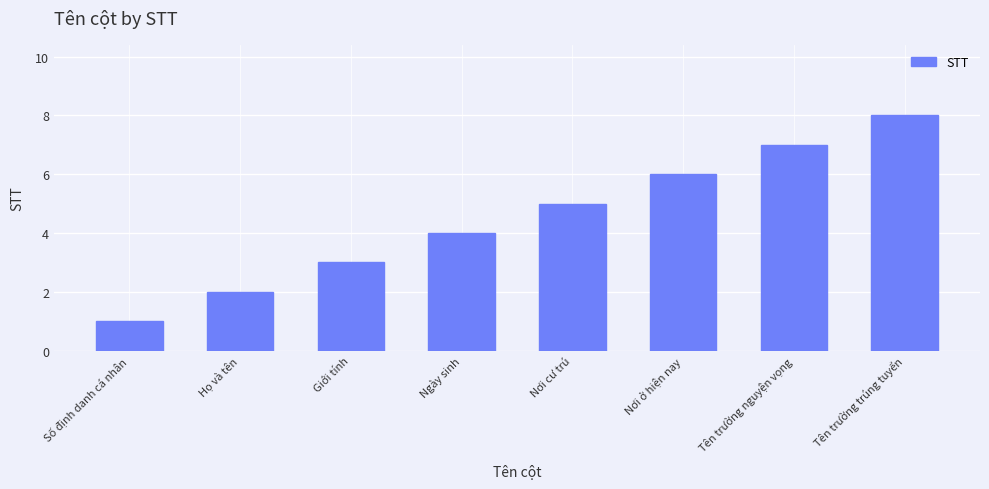

Read the value at Họ và tên.

2